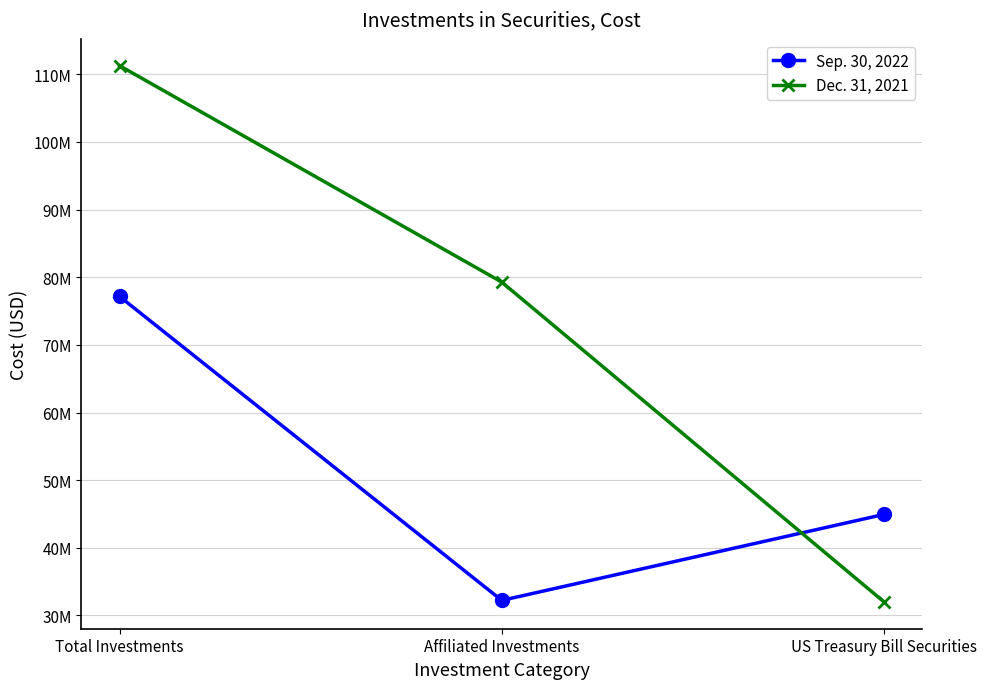

At US Treasury Bill Securities, list the series in order from smallest to largest.

Dec. 31, 2021, Sep. 30, 2022